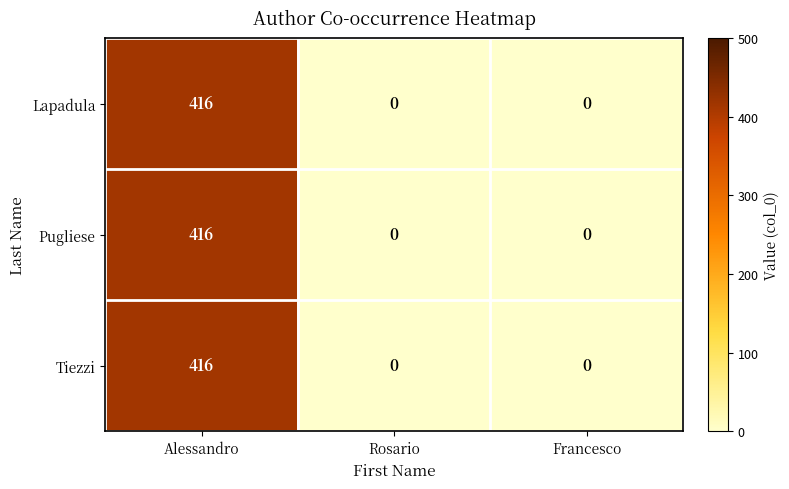

Read the Tiezzi value at Alessandro, to the nearest 10.

420